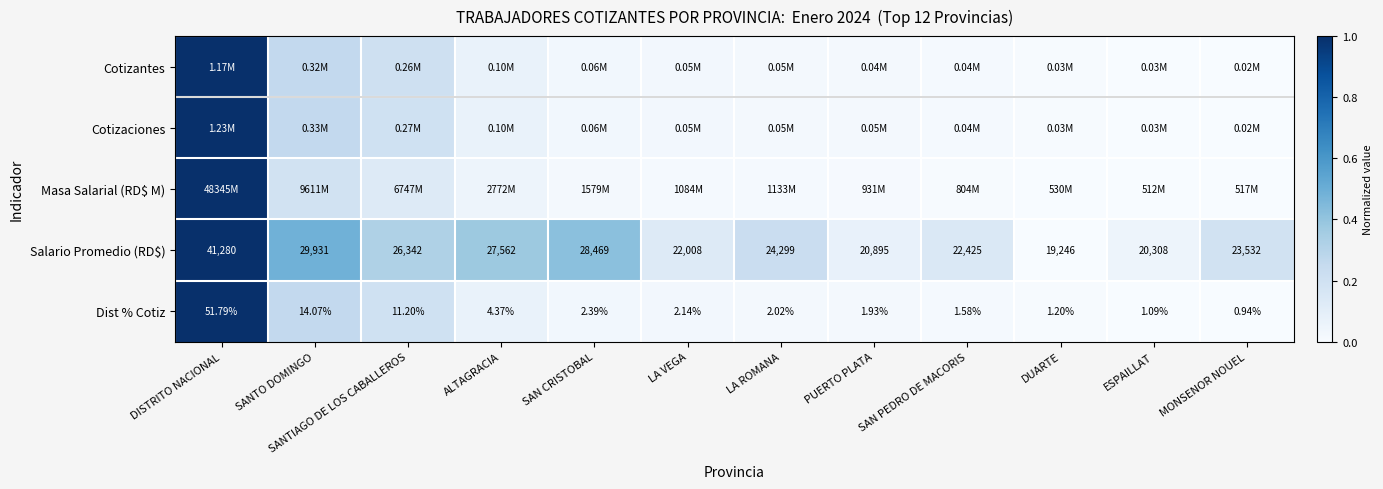

At which label does Salario Promedio (RD$) reach its peak?

DISTRITO NACIONAL